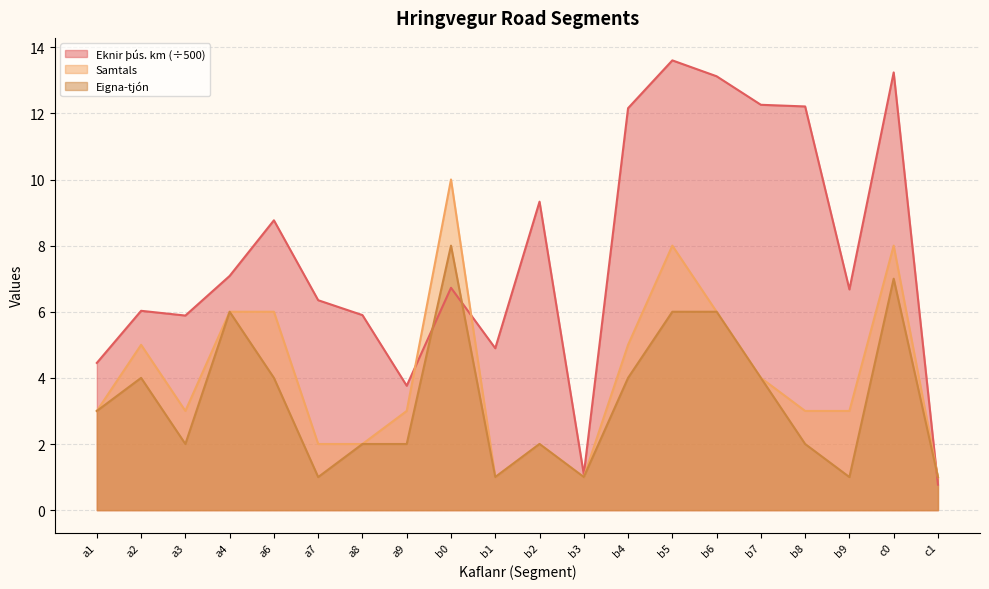

True or false: Samtals and Eigna-tjón cross at least once.

False